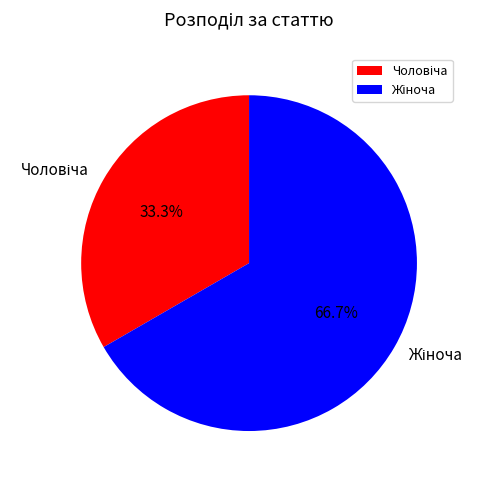

Is there any slice that represents more than half of the pie?

Yes